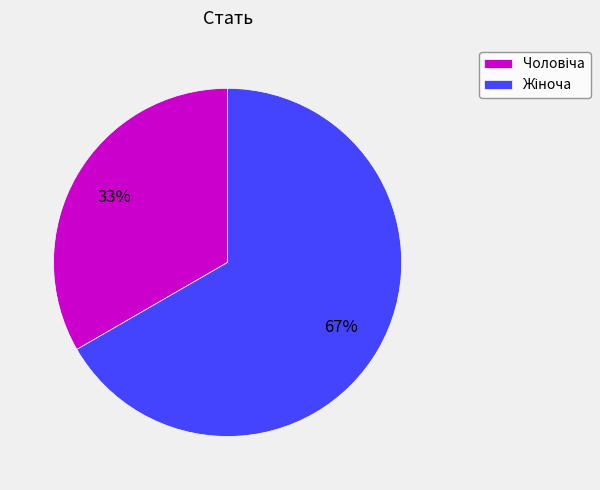

How many slices are in this pie chart?

2